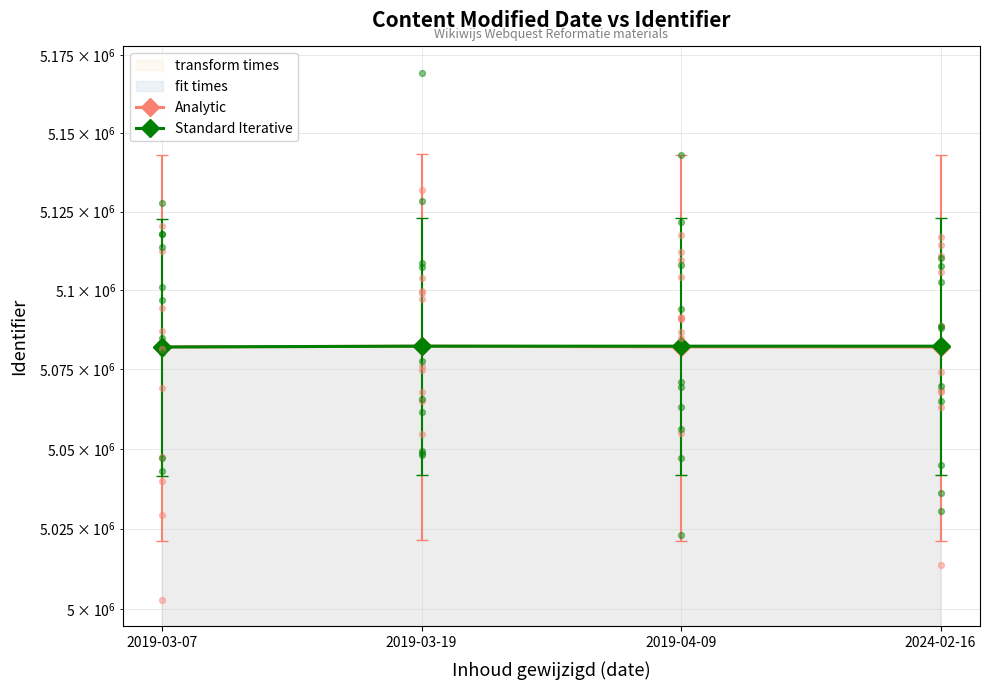

What is the total value across all series at 2024-02-16?

10164374